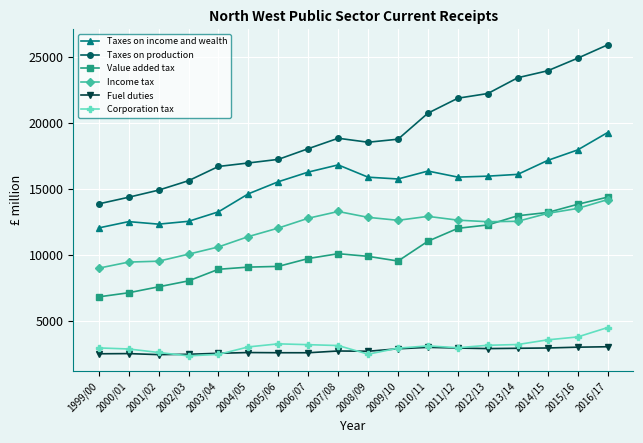

The value of Corporation tax at 2003/04 is 3801. True or false?

False